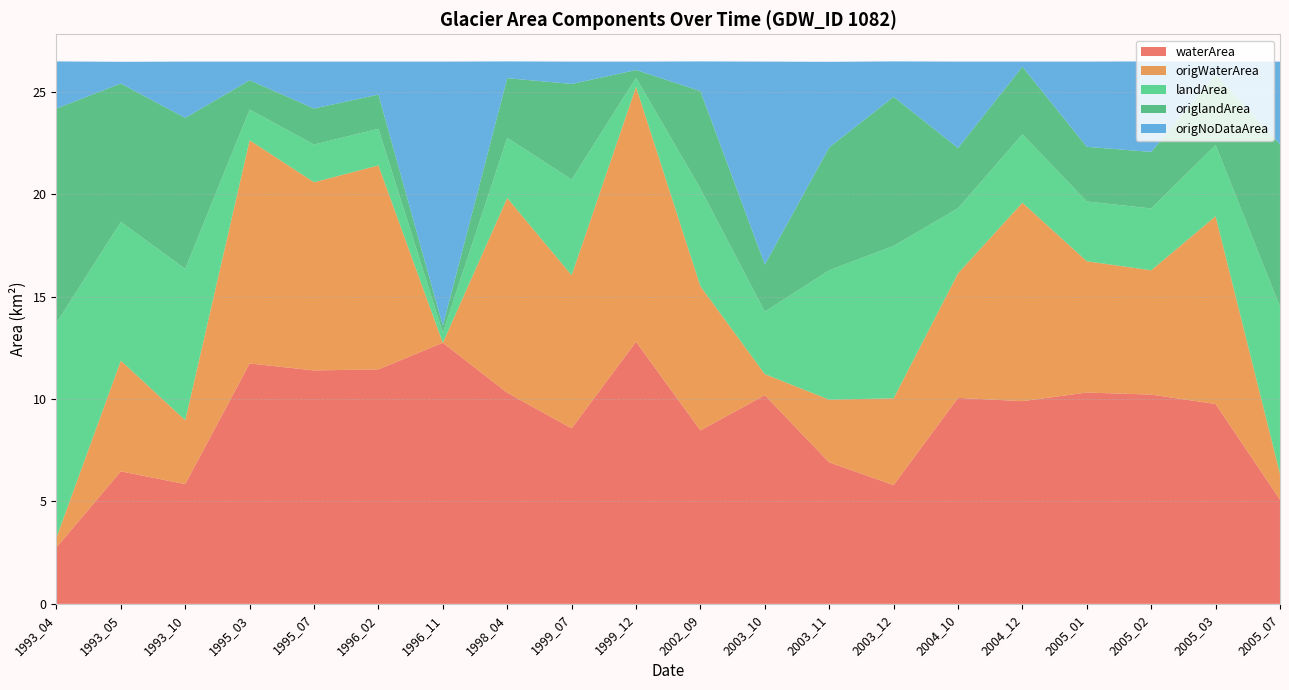

Reading left to right, list all the values displayed in this chart.

waterArea: 2.8	6.5	5.8	11.7	11.4	11.4	12.8	10.3	8.6	12.8	8.5	10.2	6.9	5.8	10.1	9.9	10.3	10.2	9.8	5.1
origWaterArea: 0.5	5.4	3.1	10.9	9.2	10.0	0.0	9.5	7.5	12.4	7.0	1.0	3.1	4.2	6.1	9.7	6.4	6.1	9.2	1.3
landArea: 10.5	6.8	7.4	1.5	1.8	1.8	0.5	2.9	4.7	0.4	4.8	3.0	6.3	7.4	3.2	3.3	2.9	3.0	3.5	8.2
origlandArea: 10.5	6.8	7.4	1.4	1.8	1.7	0.3	2.9	4.7	0.4	4.8	2.3	6.0	7.3	2.9	3.3	2.7	2.8	3.4	7.9
origNoDataArea: 2.3	1.1	2.8	0.9	2.3	1.6	12.9	0.8	1.1	0.4	1.4	9.9	4.2	1.7	4.2	0.2	4.2	4.4	0.6	4.0